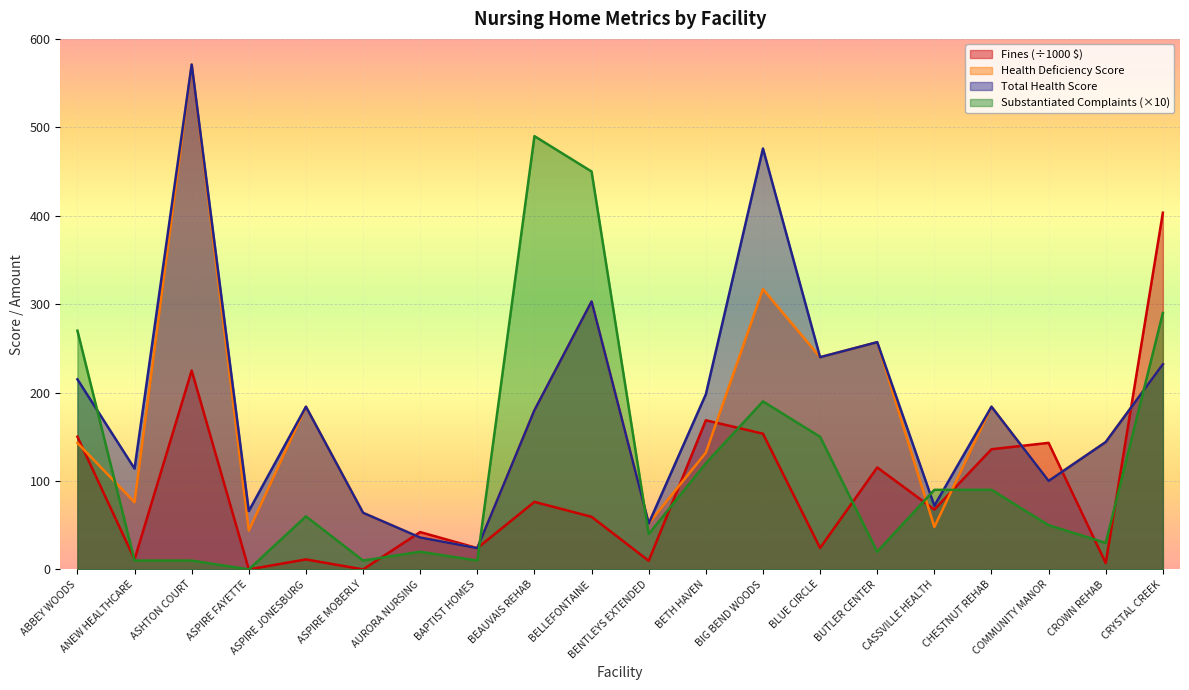

Reading right to left, what are all the values shown in this chart?

Total Amount of Fines in Dollars: 403.4	7.2	143.1	135.9	67.7	115.3	24.3	153.5	168.6	9.8	59.5	76.3	24.1	42.2	0.0	11.3	0.0	224.9	11.4	150.1
Rating Cycle 1 Health Deficiency Score: 232.0	144.0	100.0	184.0	48.0	257.0	240.0	317.0	132.0	52.0	303.0	180.0	24.0	36.0	64.0	184.0	44.0	571.0	76.0	143.0
Rating Cycle 1 Total Health Score: 232.0	144.0	100.0	184.0	72.0	257.0	240.0	476.0	198.0	52.0	303.0	180.0	24.0	36.0	64.0	184.0	66.0	571.0	114.0	215.0
Number of Substantiated Complaints: 290.0	30.0	50.0	90.0	90.0	20.0	150.0	190.0	120.0	40.0	450.0	490.0	10.0	20.0	10.0	60.0	0.0	10.0	10.0	270.0